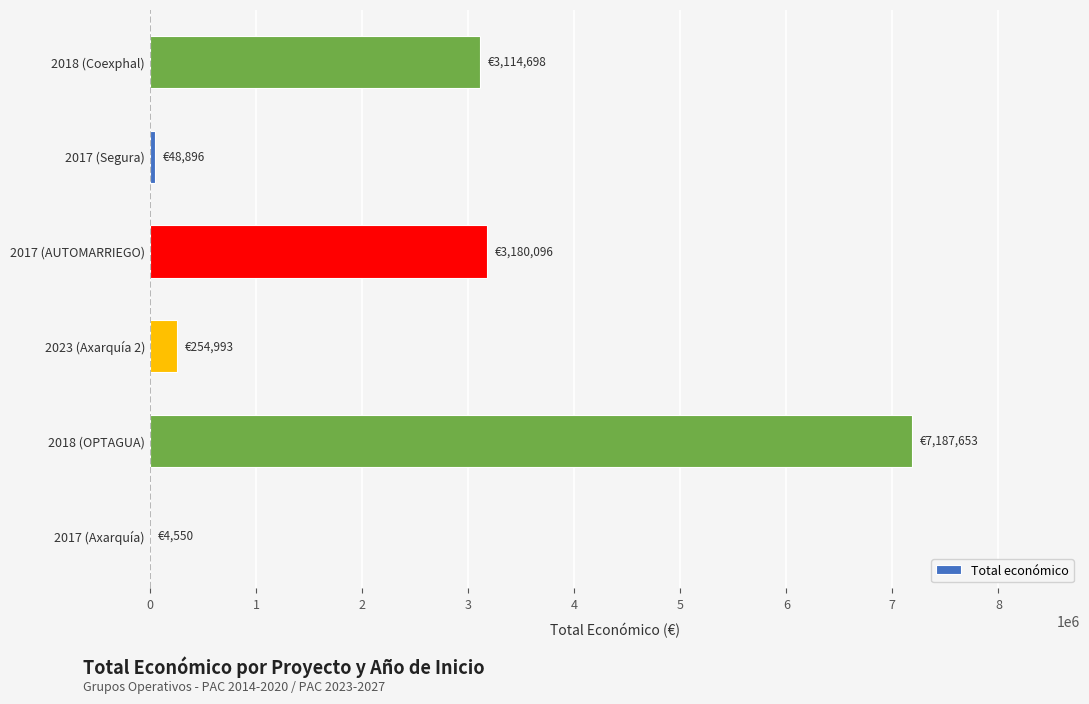

The value at 2018 (OPTAGUA) is 10741929. True or false?

False